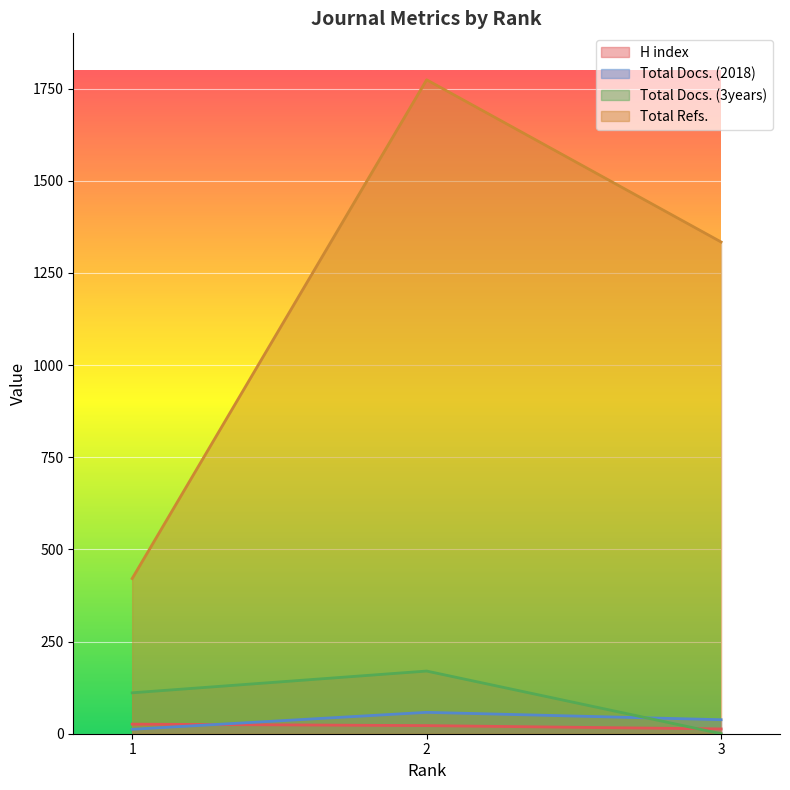

Where does the Total Docs. (3years) series first go above 111?

2